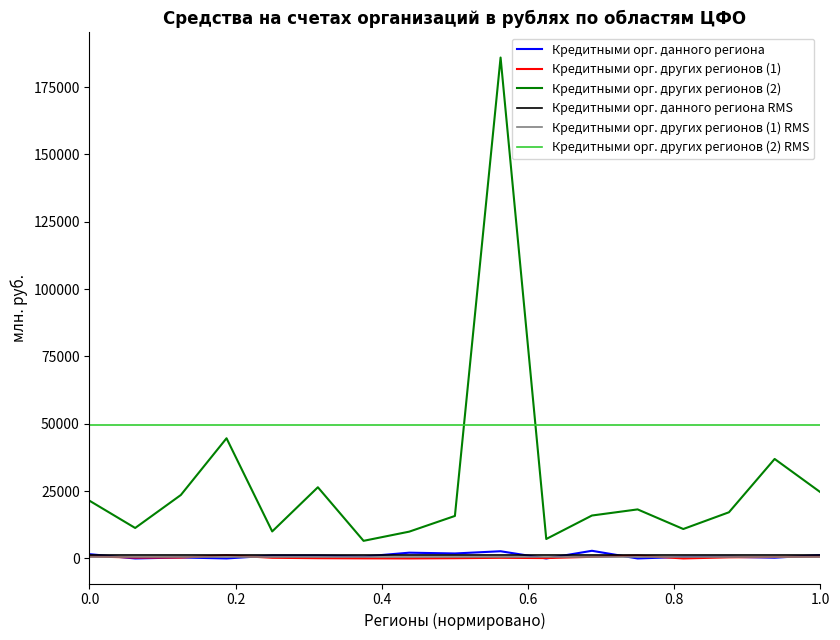

True or false: Кредитными орг. других регионов (1) and Кредитными орг. других регионов (2) cross at least once.

False